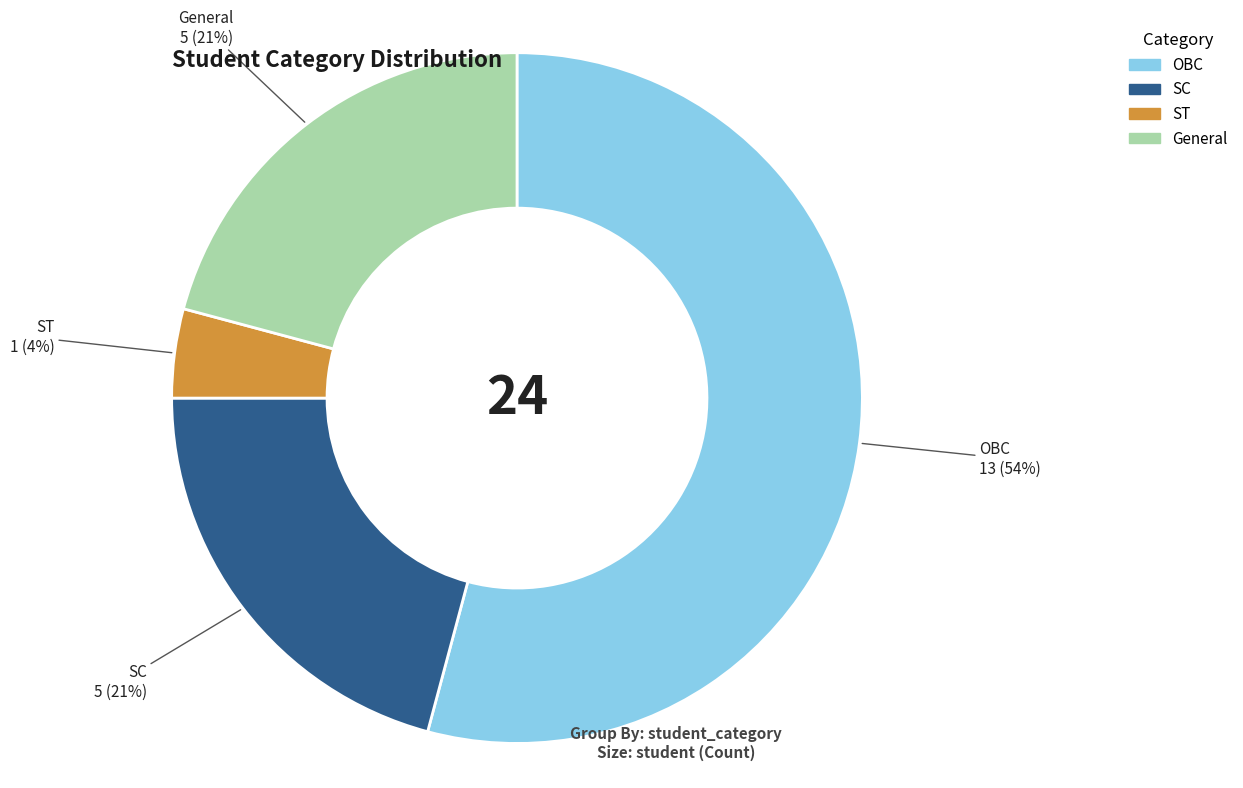

Combined, do OBC and SC account for over 50%?

Yes